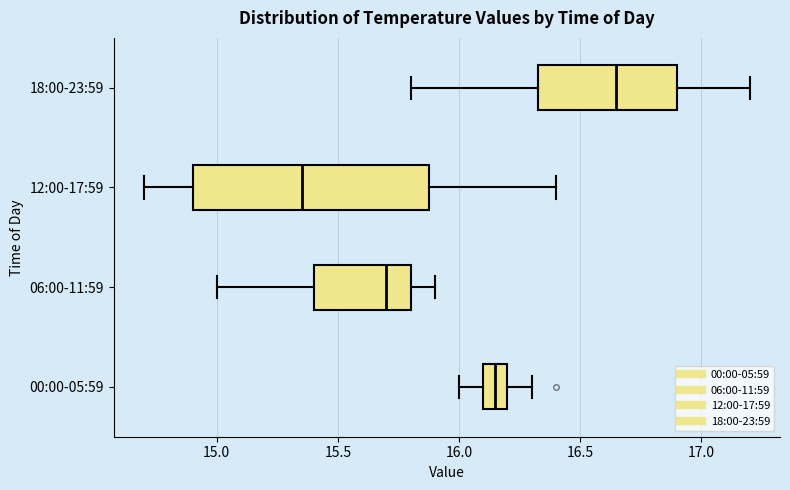

Reading bottom to top, transcribe this box plot: for each box, give where its median line is, the range the box spans, and where its two whiskers end, as read against the x-axis. The values are not printed on the chart, so give them approximately, as read against the axis.

00:00-05:59: median 16.15, box 16.10 to 16.20, whiskers 16.00 to 16.30
06:00-11:59: median 15.70, box 15.40 to 15.80, whiskers 15.00 to 15.90
12:00-17:59: median 15.35, box 14.90 to 15.90, whiskers 14.70 to 16.40
18:00-23:59: median 16.65, box 16.35 to 16.90, whiskers 15.80 to 17.20